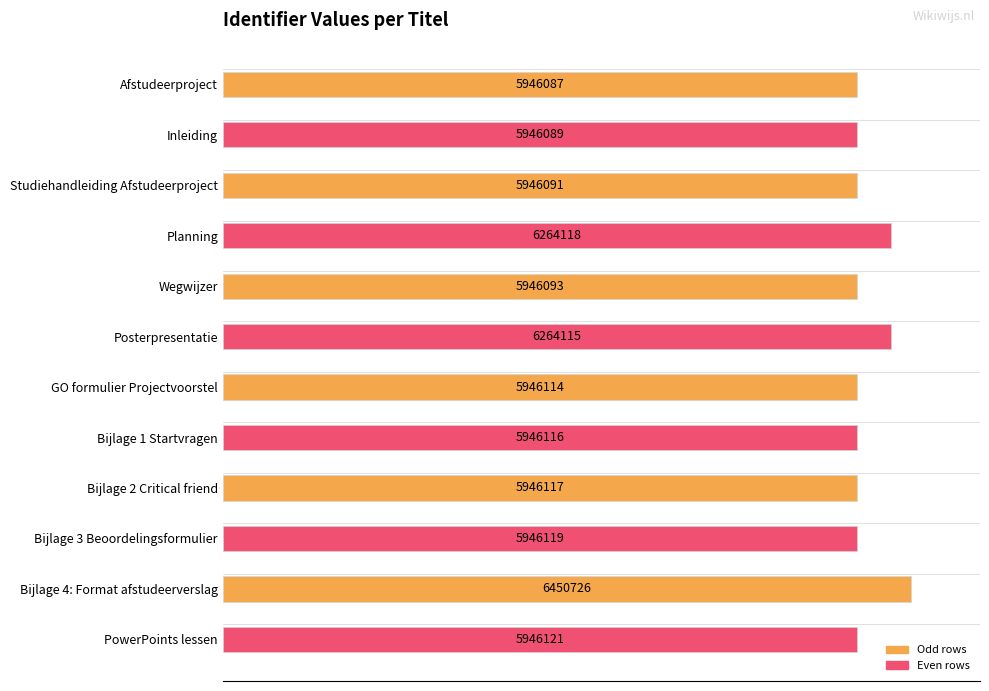

Are the bars horizontal?

Yes